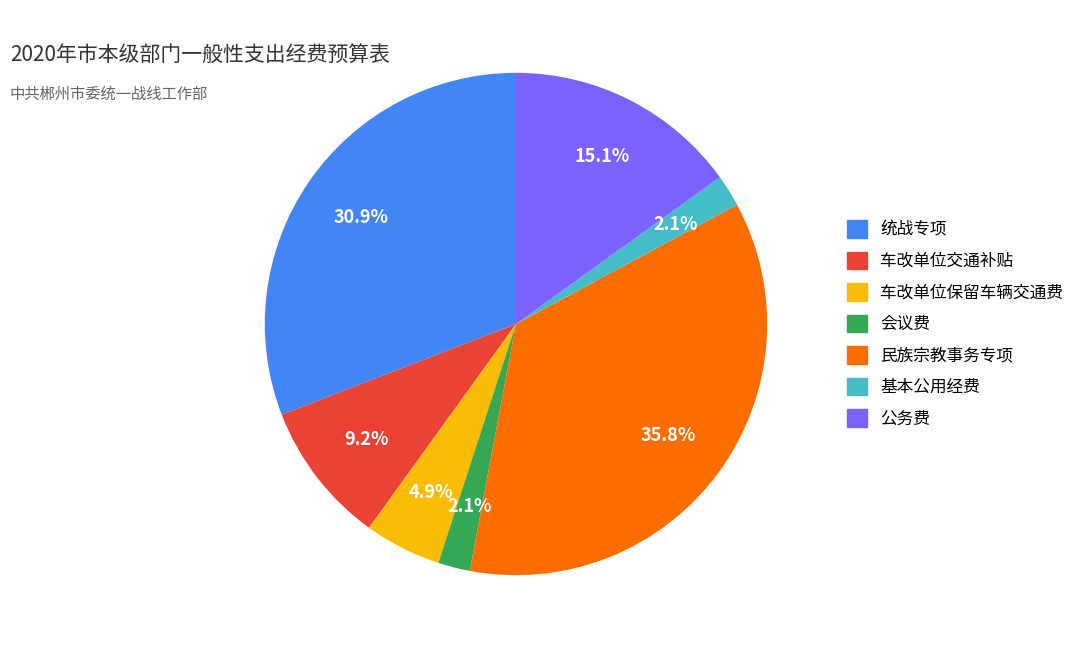

Is there any slice that represents more than half of the pie?

No